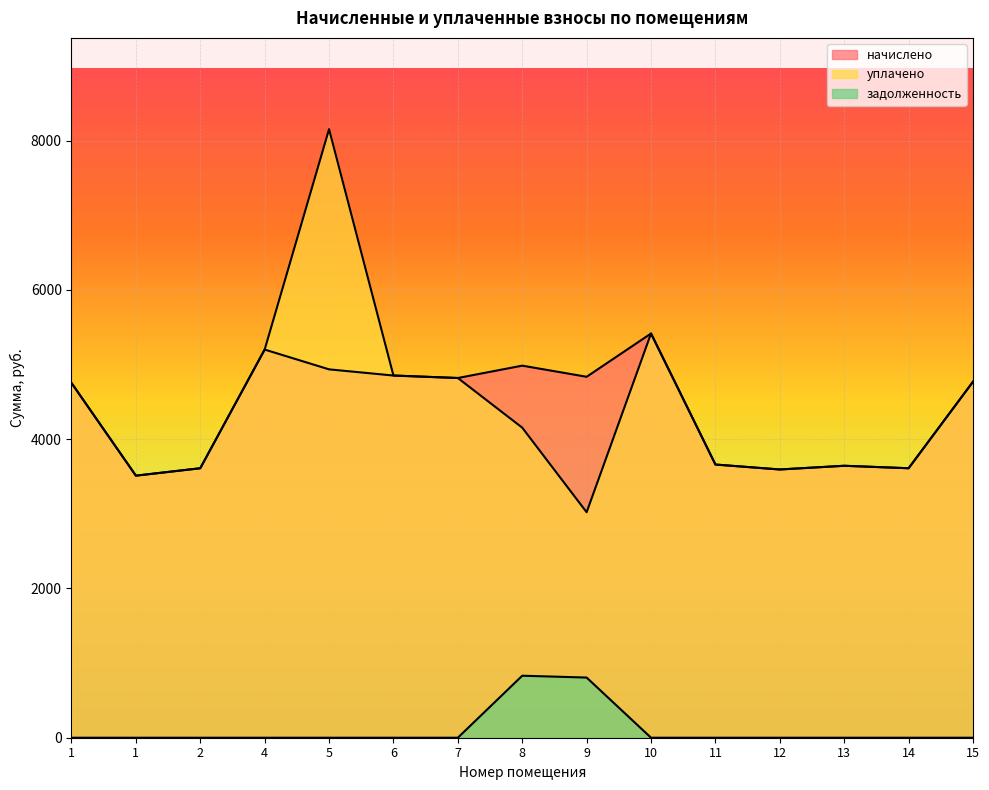

Read the уплачено value at 5.

8152.6